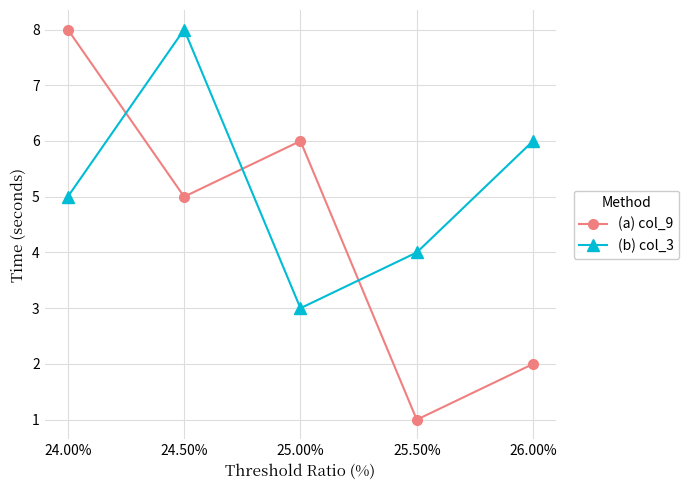

True or false: (a) col_9 and (b) col_3 cross at least once.

True